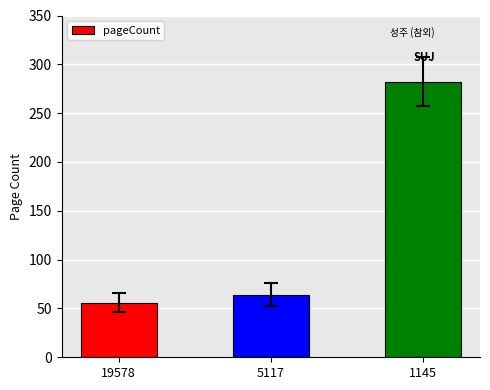

Reading right to left, extract all data points from this chart.

1145=282	5117=64	19578=56